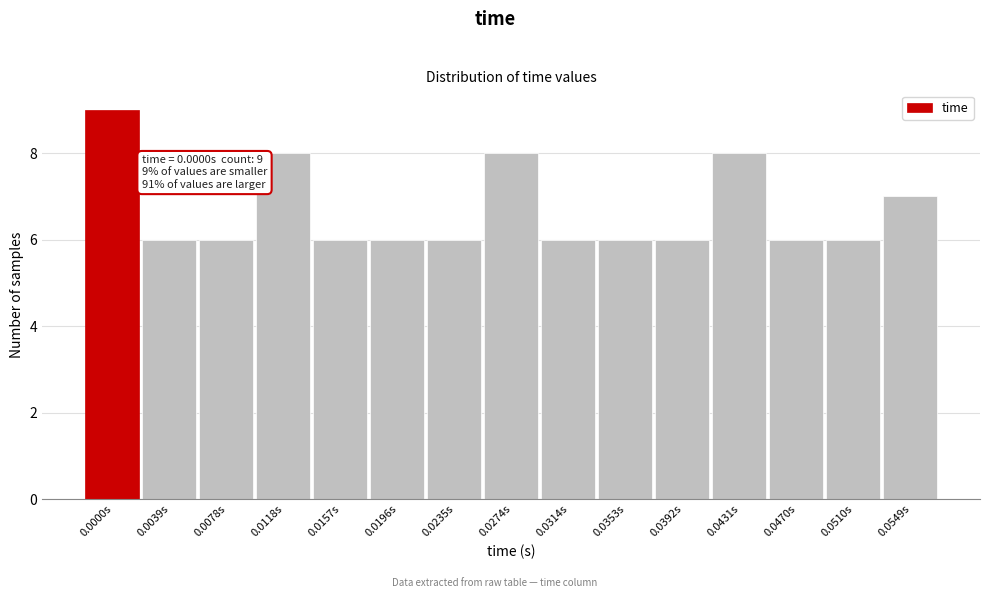

Reading left to right, what are all the values shown in this chart?

0.0000s=9	0.0039s=6	0.0078s=6	0.0118s=8	0.0157s=6	0.0196s=6	0.0235s=6	0.0274s=8	0.0314s=6	0.0353s=6	0.0392s=6	0.0431s=8	0.0470s=6	0.0510s=6	0.0549s=7